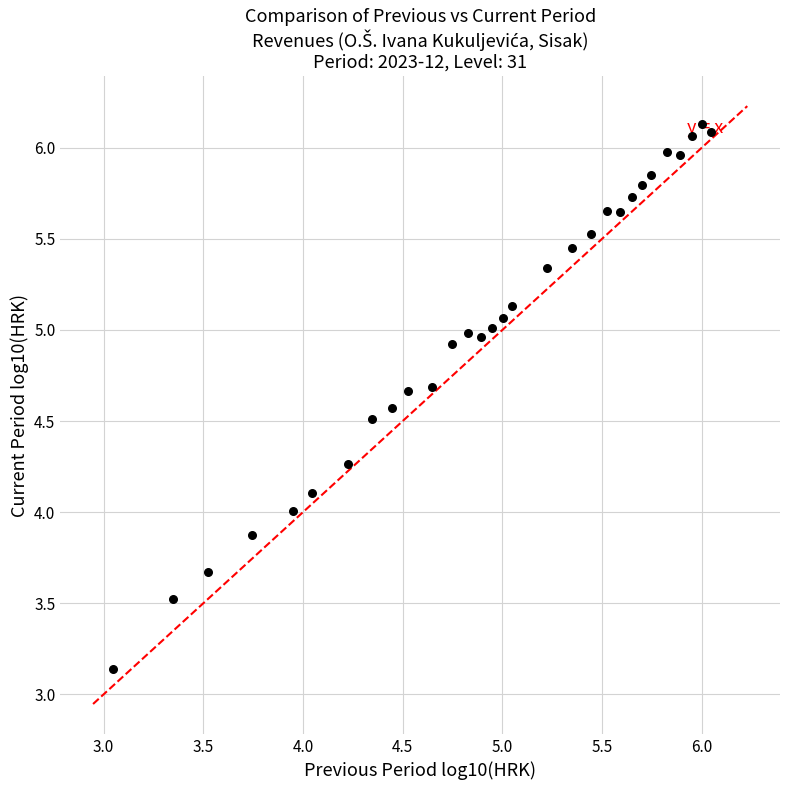

What is the range of X values (max minus min)?

3.0